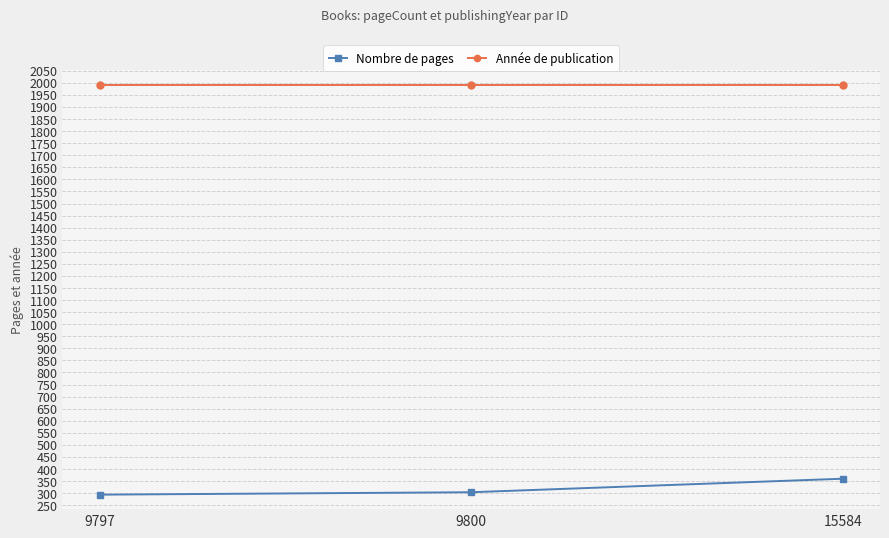

At which category is the sum across all series the highest?

15584